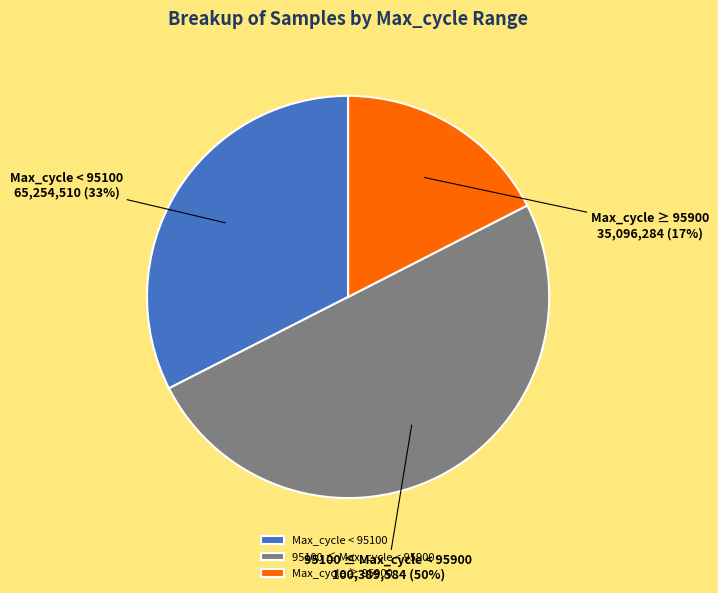

Which category accounts for the majority?

95100 ≤ Max_cycle < 95900